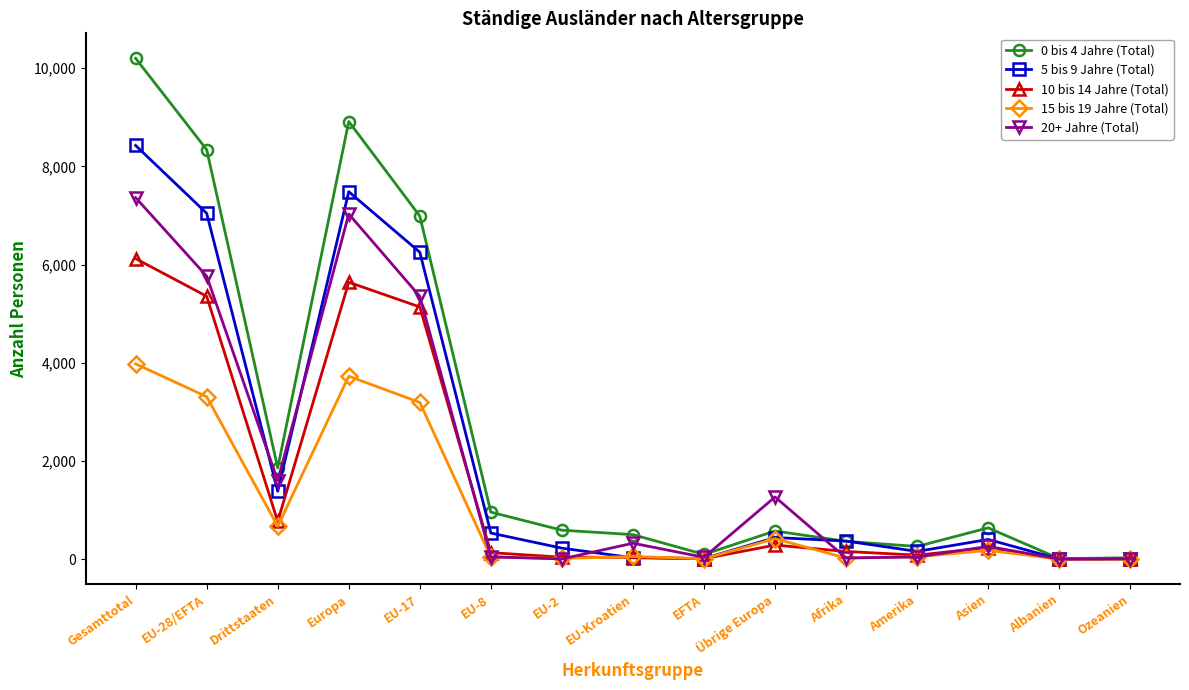

True or false: 15 bis 19 Jahre (Total) has more than 1 points higher than both neighbors.

True